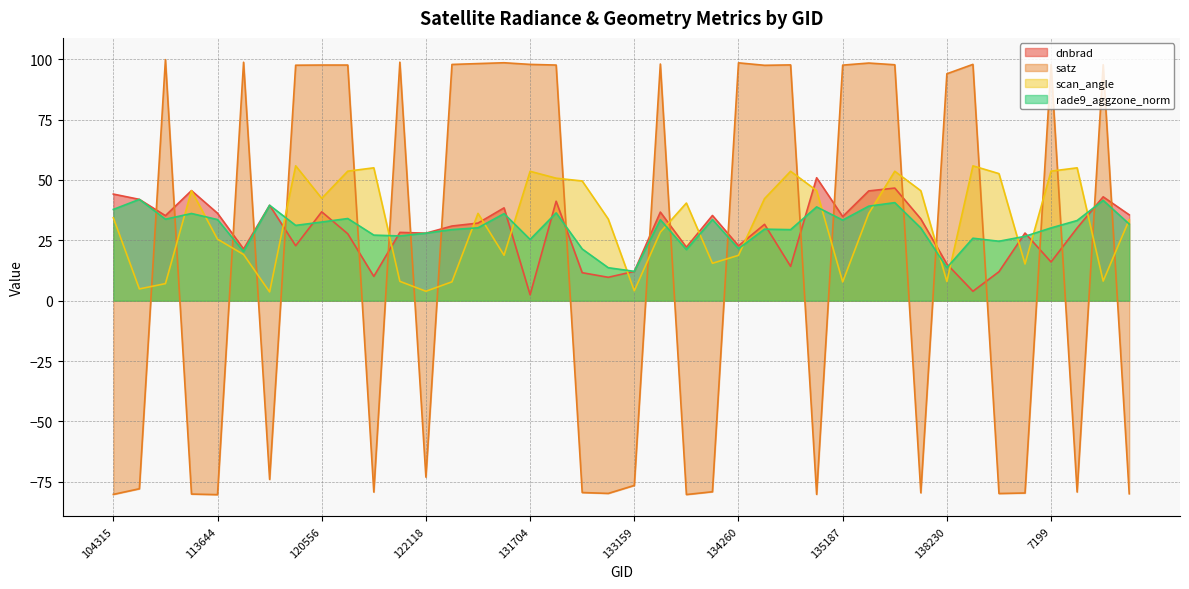

What is the sum of the satz values at 124082 and 134076?

18.7